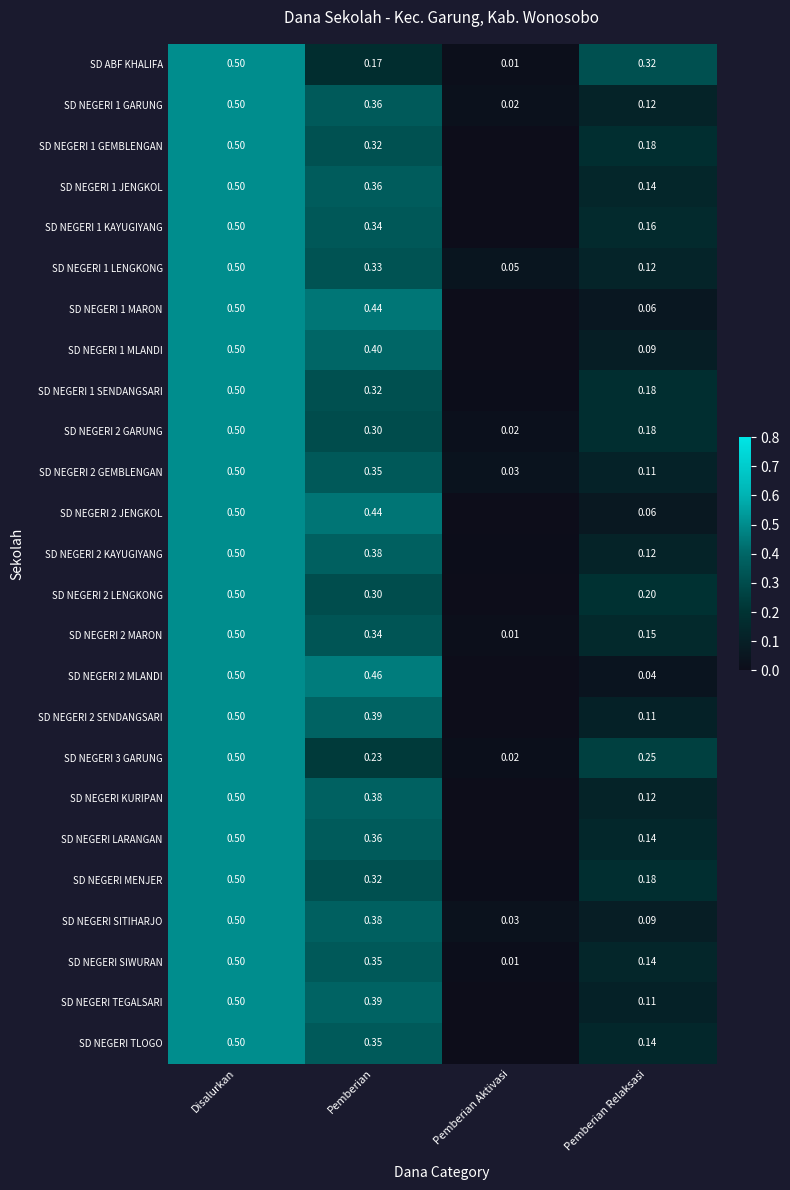

Between Pemberian Relaksasi and Disalurkan, which is larger?

Disalurkan